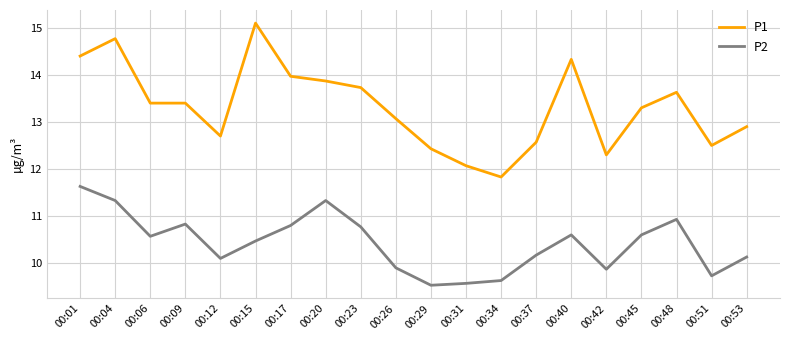

Which label corresponds to the largest value in the chart?

00:15